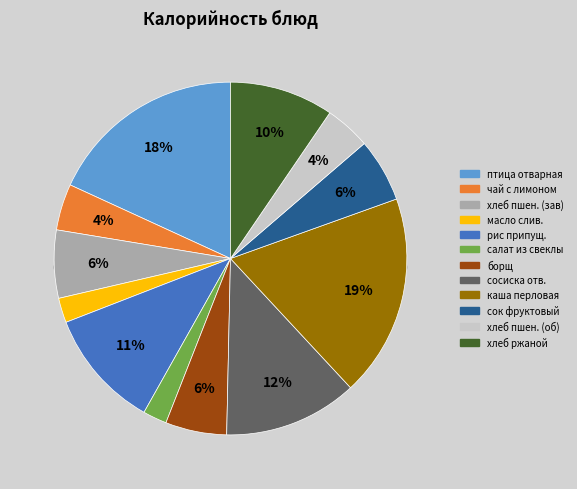

Is салат из отварной свеклы the majority of the pie?

No